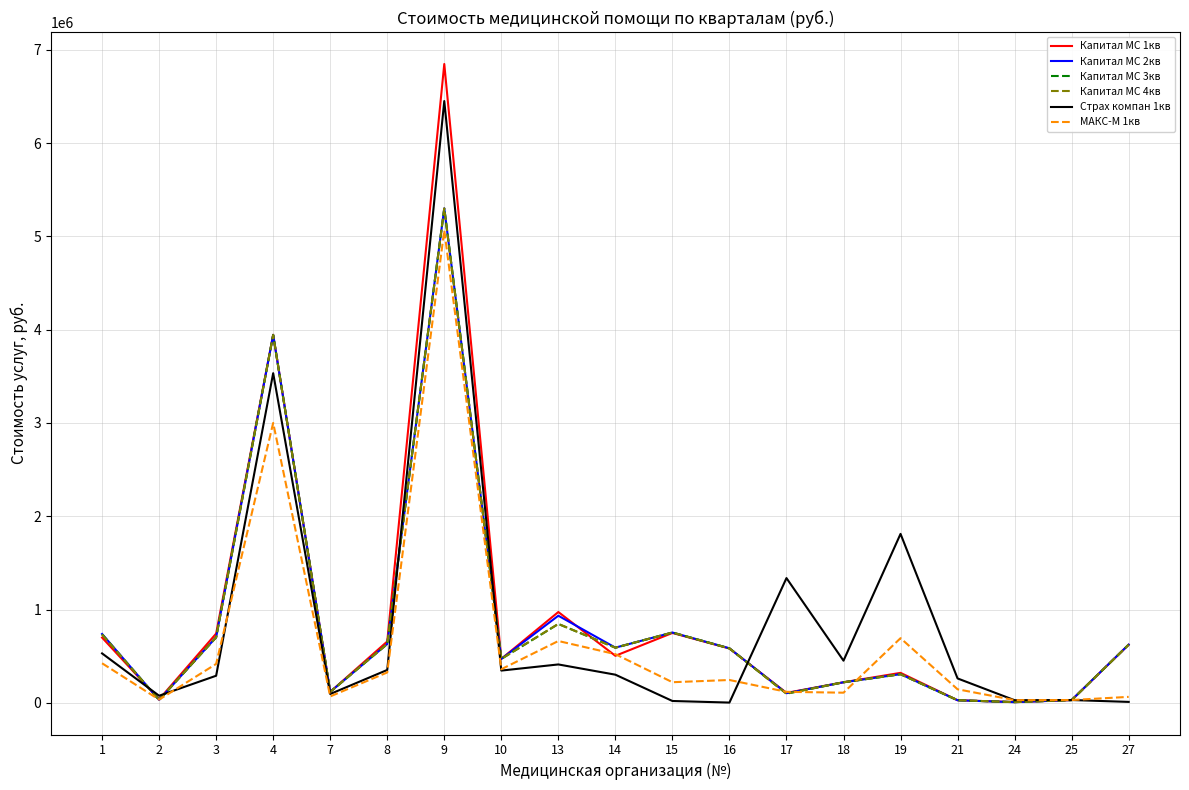

Which series has the widest spread of values?

Капитал МС 1кв